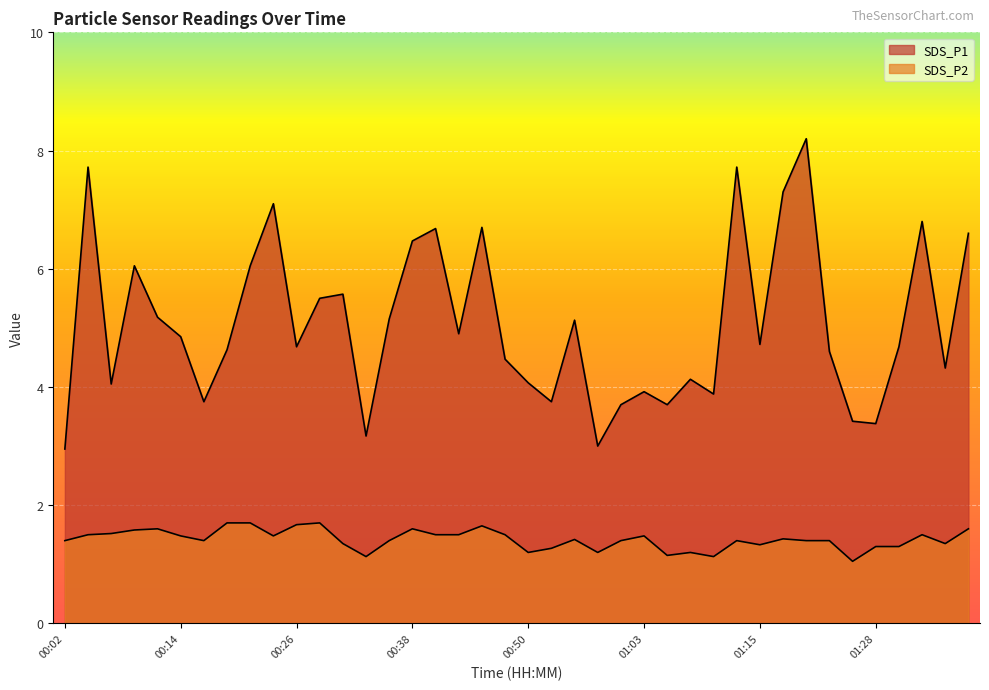

What is the sum of all SDS_P1 values?

202.6